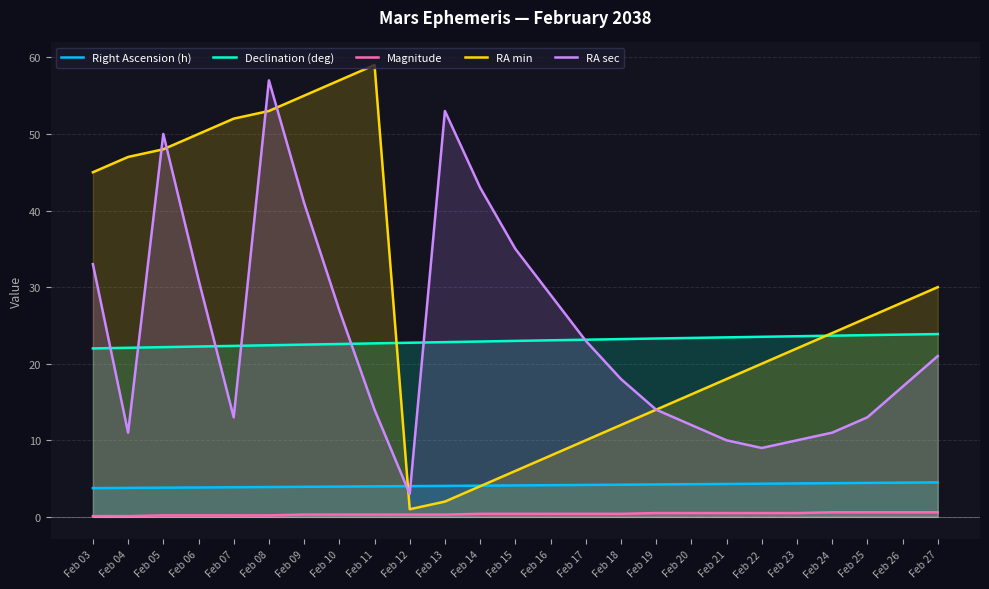

Reading right to left, what are all the values shown in this chart?

Right Ascension (h): 4.5	4.5	4.4	4.4	4.4	4.3	4.3	4.3	4.2	4.2	4.2	4.1	4.1	4.1	4.0	4.0	4.0	4.0	3.9	3.9	3.9	3.8	3.8	3.8	3.8
Declination (deg): 23.9	23.8	23.7	23.7	23.6	23.5	23.4	23.4	23.3	23.2	23.1	23.1	23.0	22.9	22.8	22.7	22.7	22.6	22.5	22.4	22.3	22.2	22.2	22.1	22.0
Magnitude: 0.6	0.6	0.6	0.6	0.5	0.5	0.5	0.5	0.5	0.4	0.4	0.4	0.4	0.4	0.3	0.3	0.3	0.3	0.3	0.2	0.2	0.2	0.2	0.1	0.1
RA min: 30.0	28.0	26.0	24.0	22.0	20.0	18.0	16.0	14.0	12.0	10.0	8.0	6.0	4.0	2.0	1.0	59.0	57.0	55.0	53.0	52.0	50.0	48.0	47.0	45.0
RA sec: 21.0	17.0	13.0	11.0	10.0	9.0	10.0	12.0	14.0	18.0	23.0	29.0	35.0	43.0	53.0	3.0	14.0	27.0	41.0	57.0	13.0	31.0	50.0	11.0	33.0